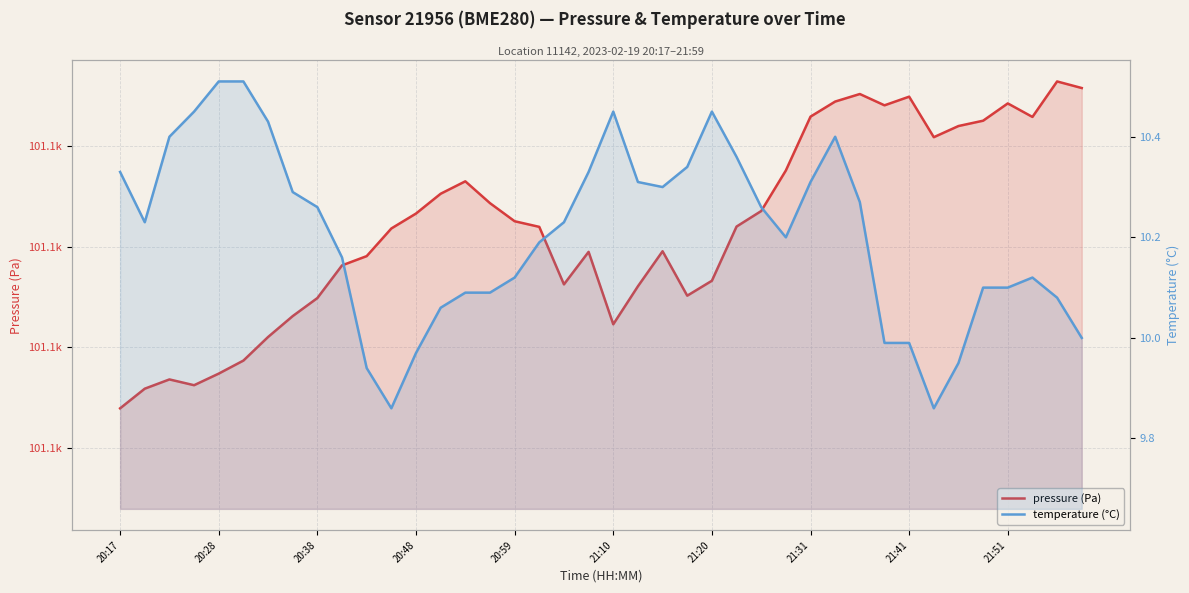

What position from the right is 26?

14